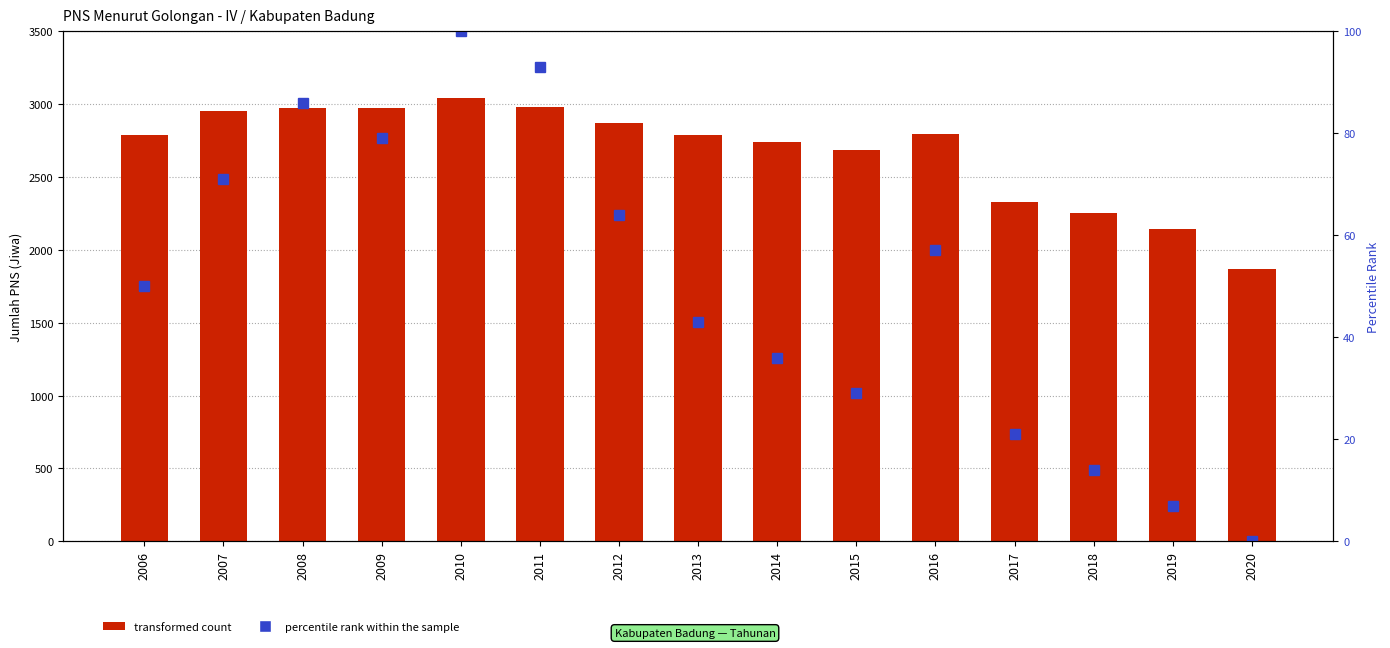

Between 2012 and 2007, which is larger?

2007